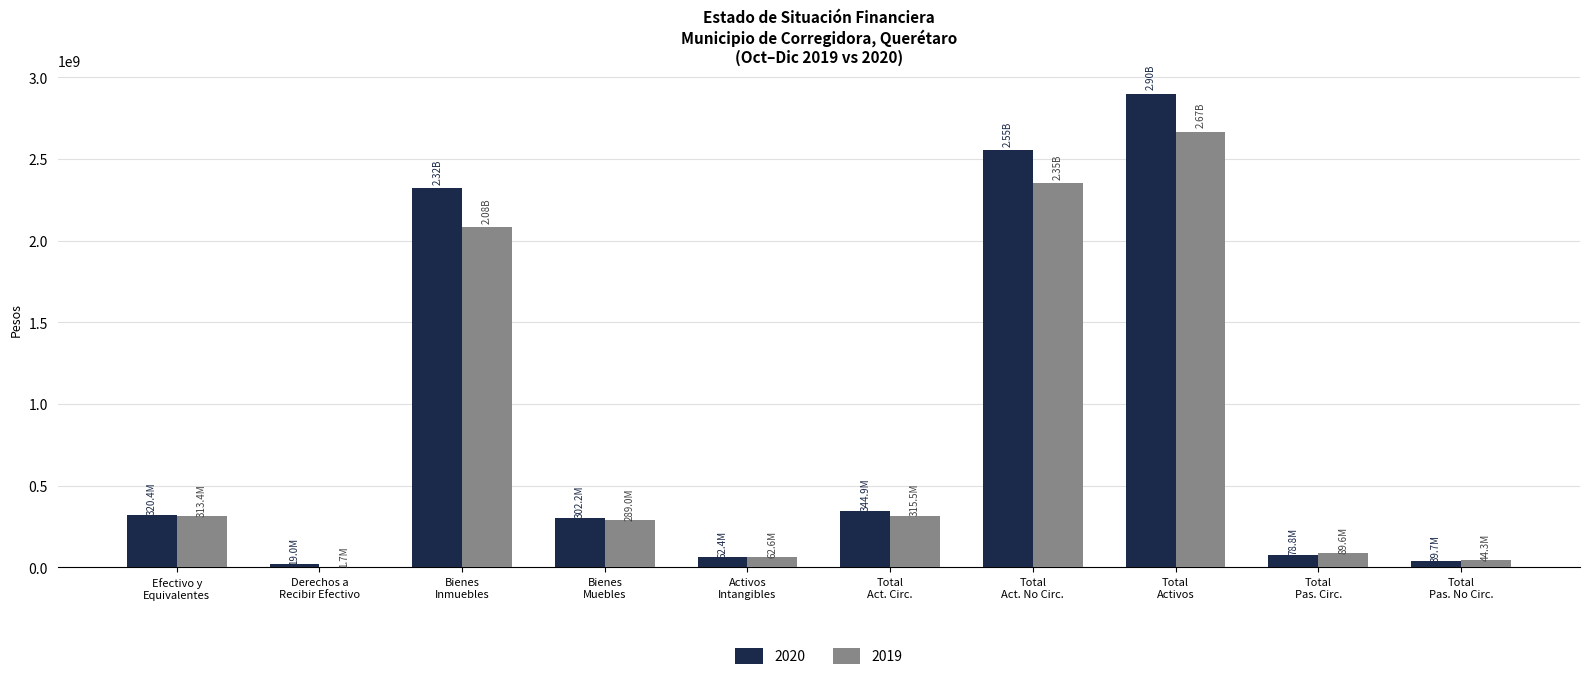

What is the sum of all 2020 values?

8944901720.0